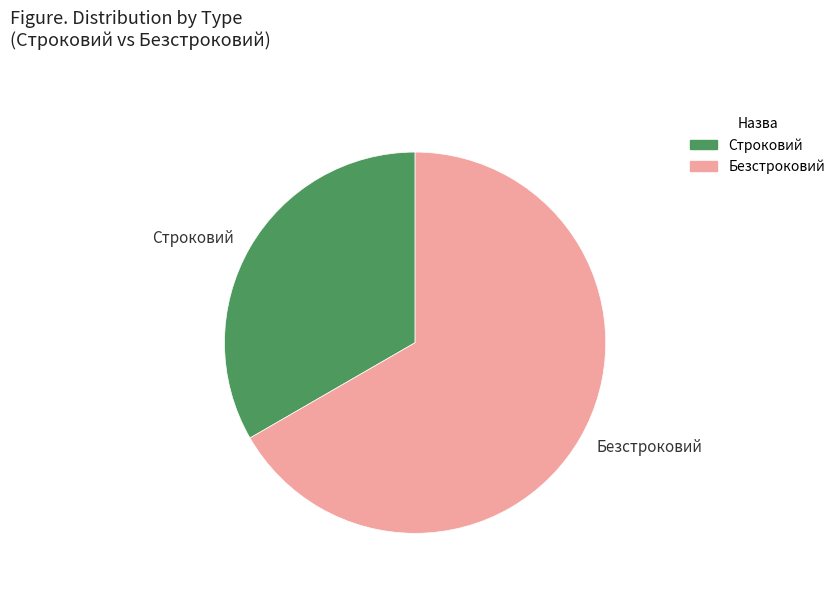

Combined, do Безстроковий and Строковий account for over 50%?

Yes